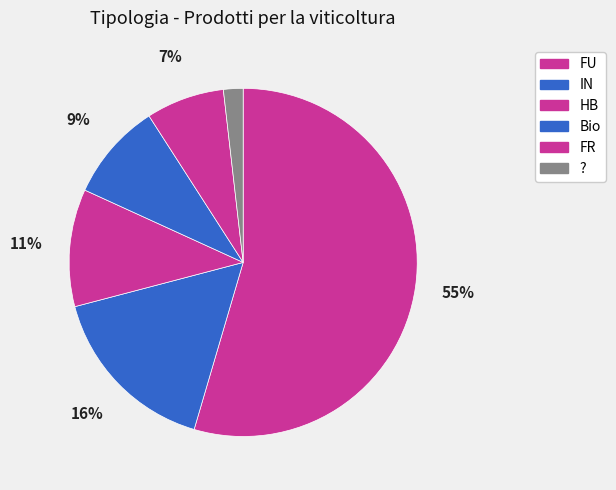

How many segments does this pie chart have?

6